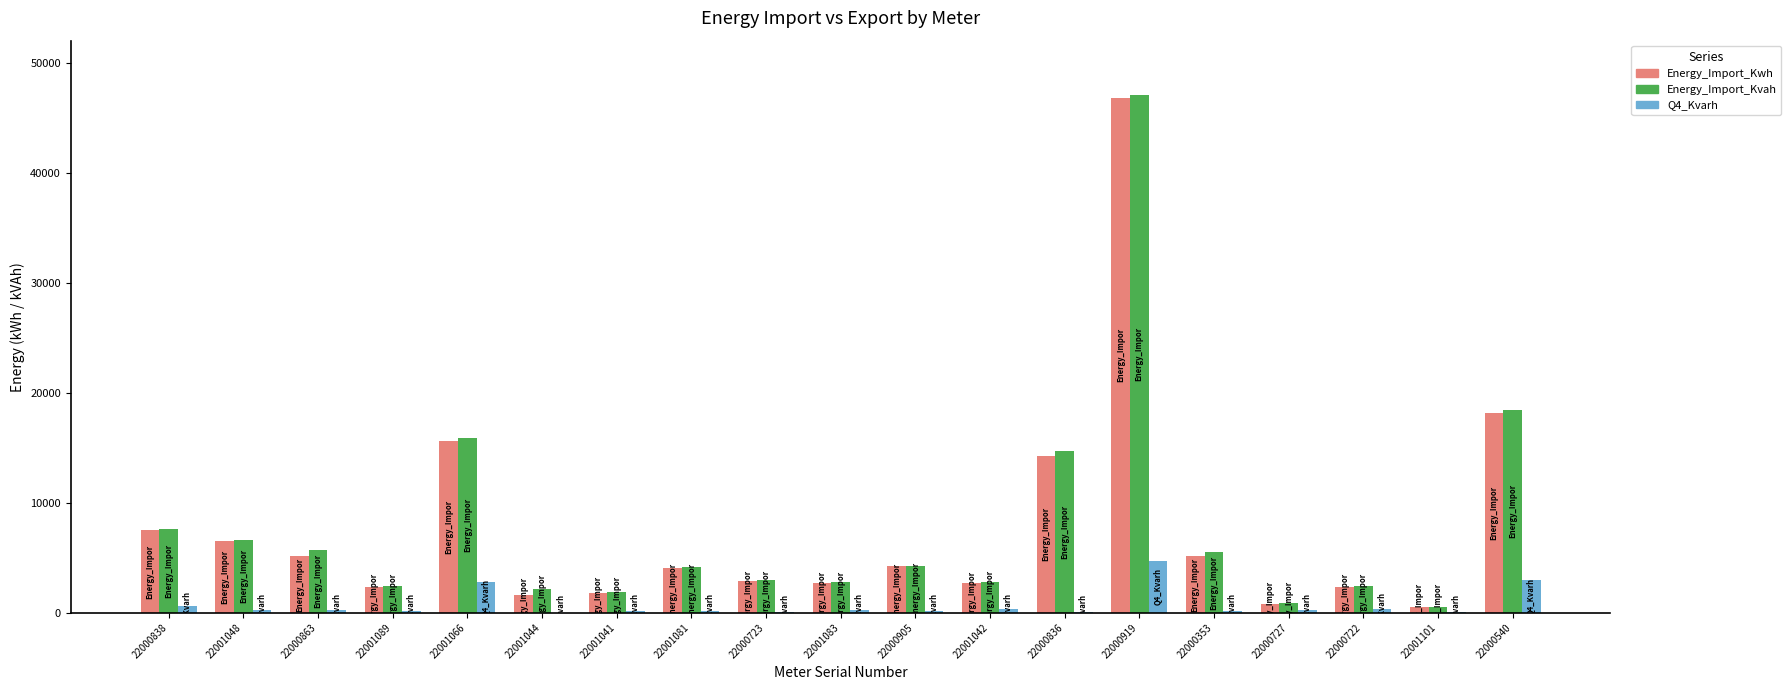

What is the total value across all series at 22000540?

39583.4